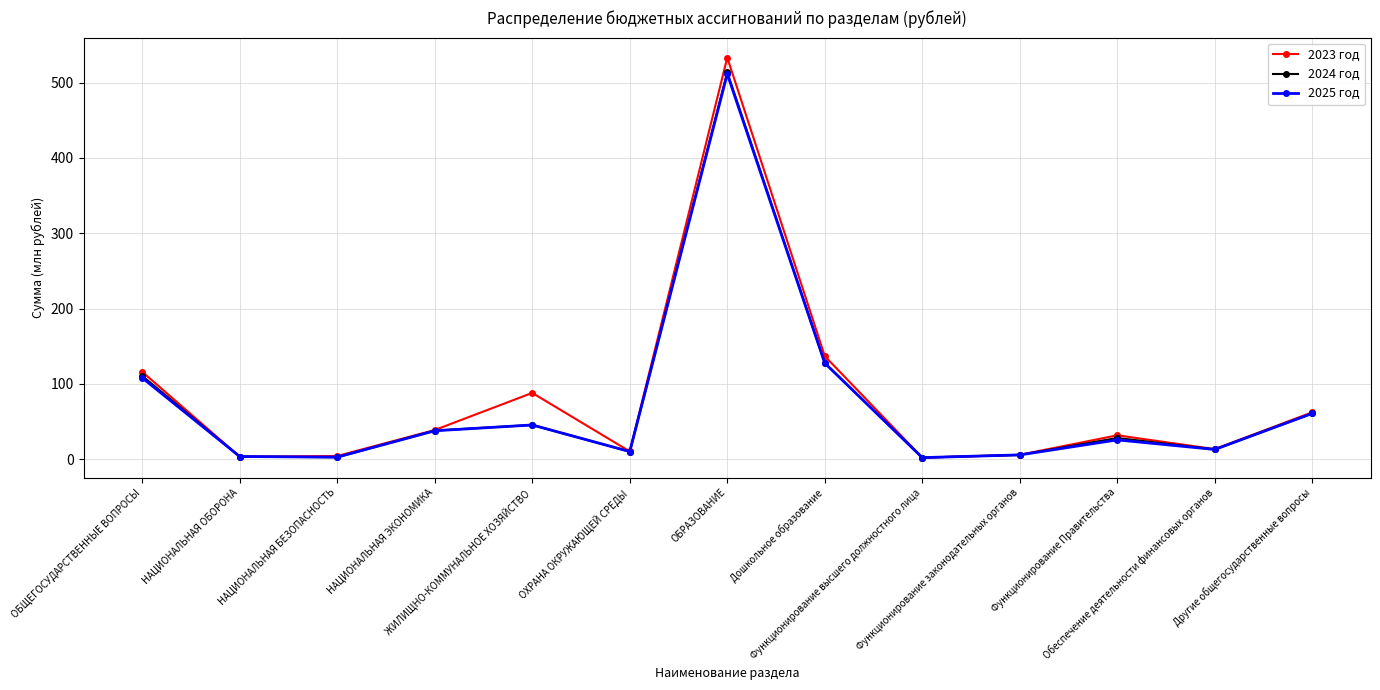

What is the difference between the maximum and minimum values in the 2023 год series?

531.1